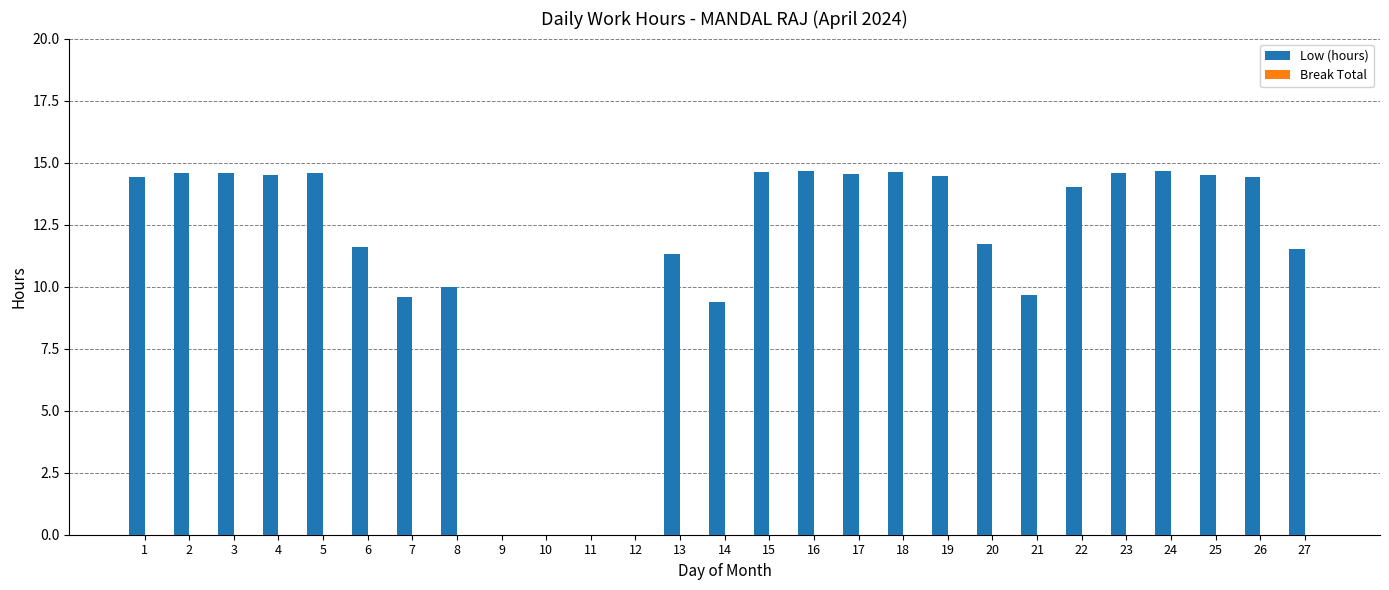

What is the greatest value displayed?

14.7